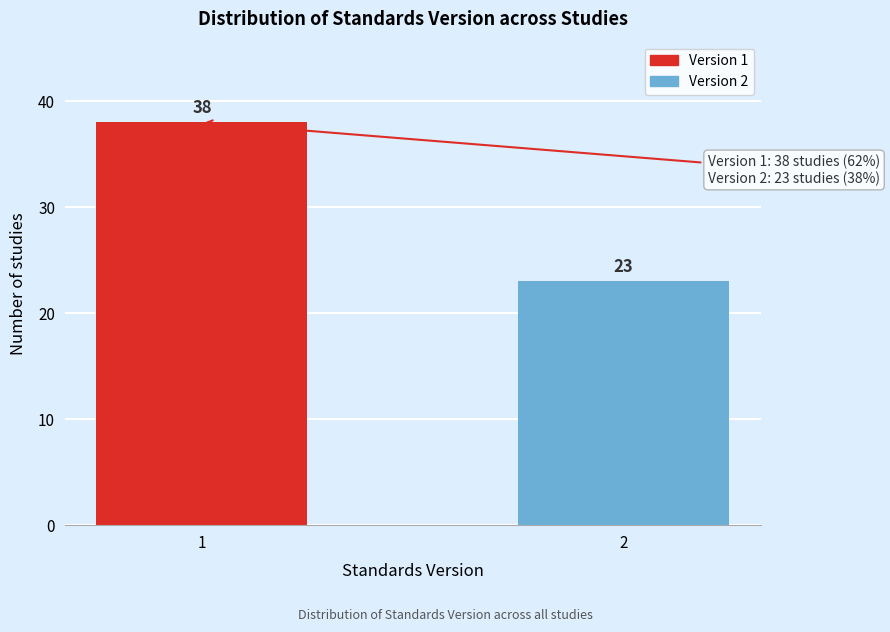

Reading left to right, transcribe all the data shown in this chart.

1=38	2=23